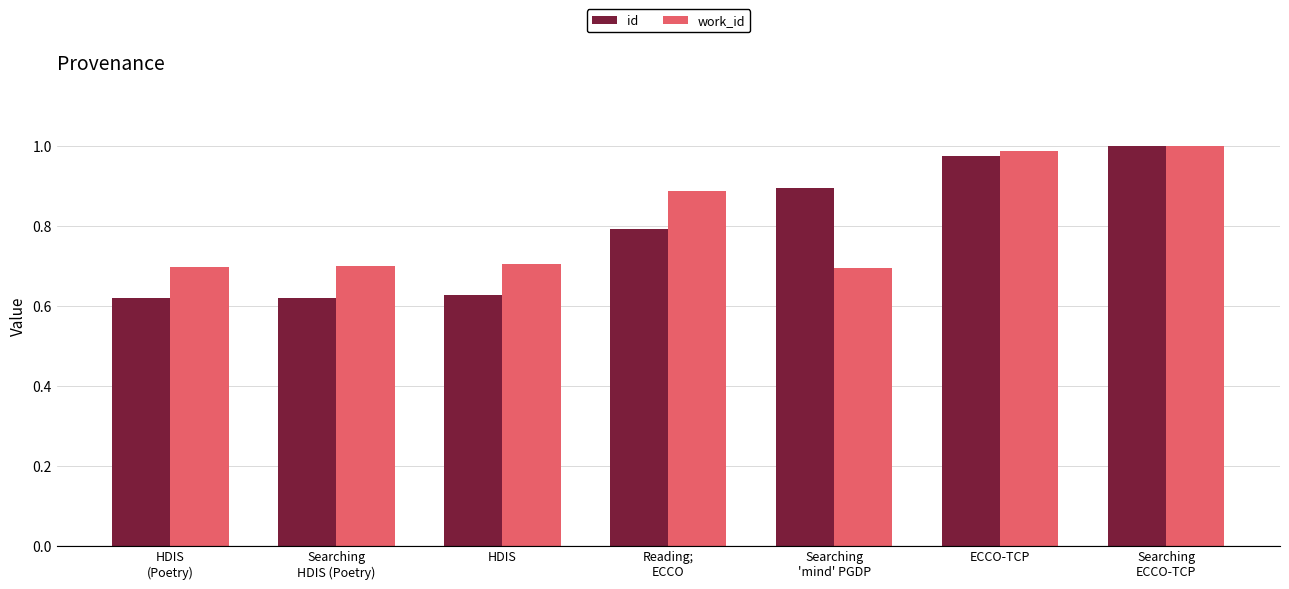

How many data points does each series have?

7